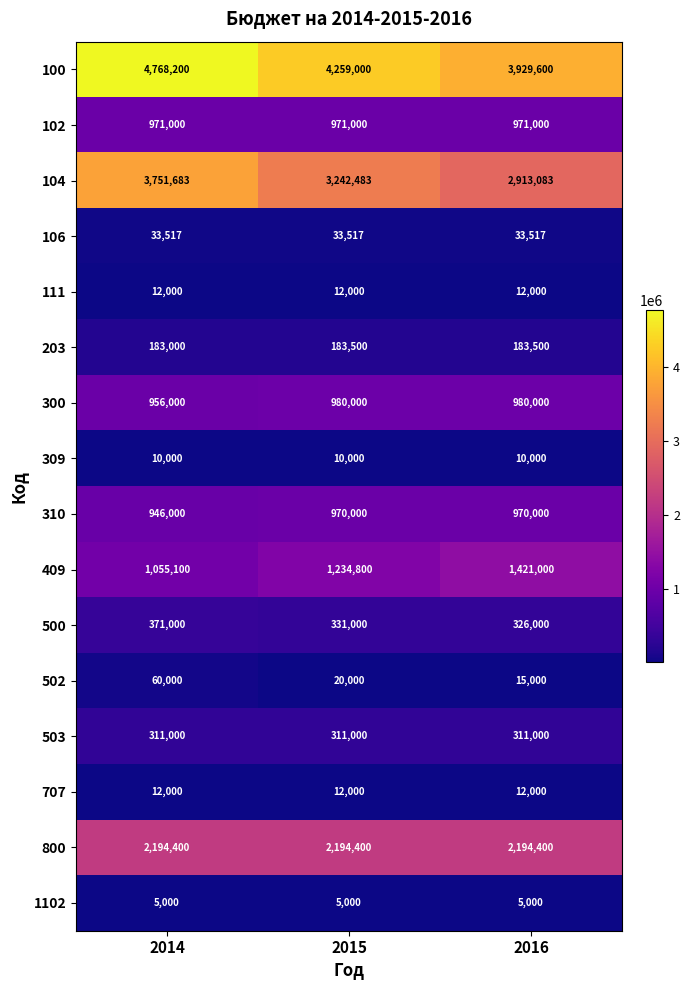

What is the smallest value displayed?

5000